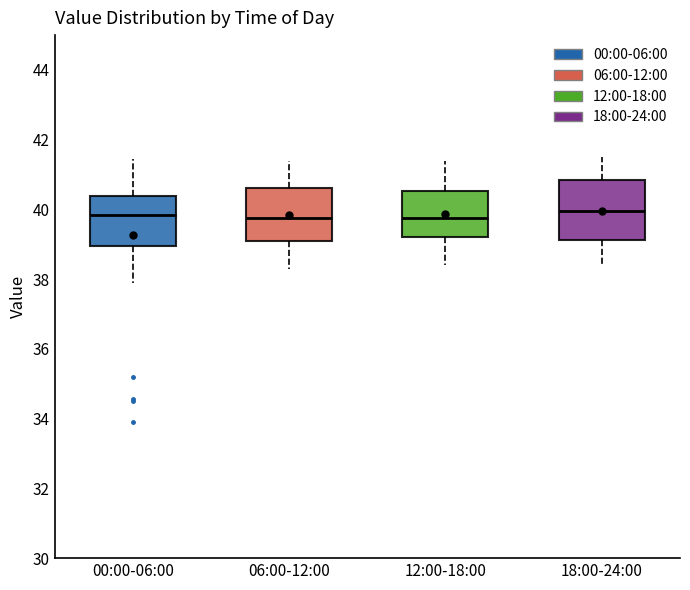

Reading left to right, read every box against the y-axis: the position of its median line, the range the box covers, and the ends of its whiskers. The values are not printed on the chart, so give them approximately, as read against the axis.

00:00-06:00: median 39.8, box 39.0 to 40.4, whiskers 38.0 to 41.4
06:00-12:00: median 39.8, box 39.2 to 40.6, whiskers 38.4 to 41.4
12:00-18:00: median 39.8, box 39.2 to 40.6, whiskers 38.4 to 41.4
18:00-24:00: median 40.0, box 39.2 to 40.8, whiskers 38.4 to 41.6